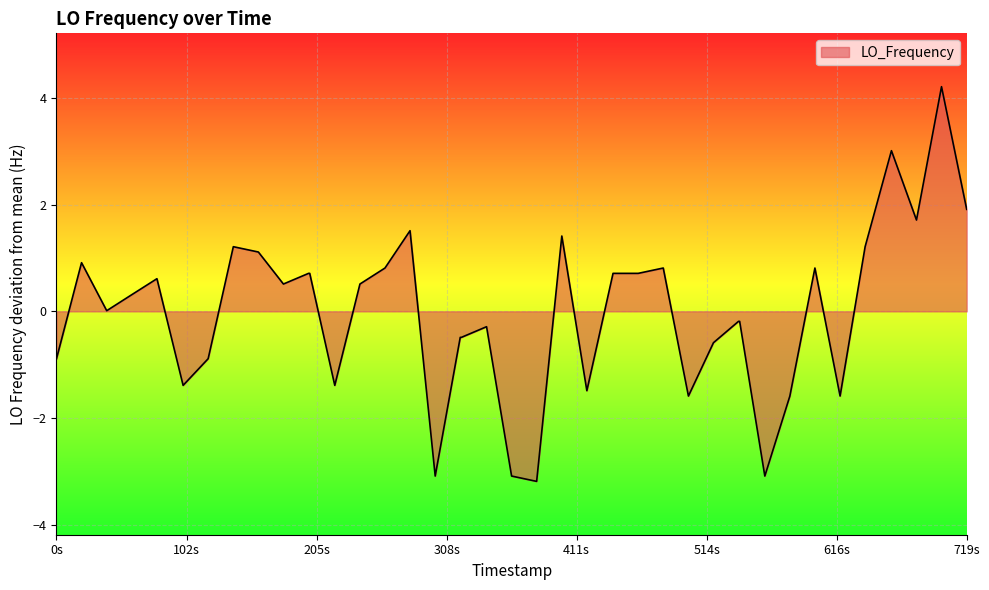

How many lines are shown in the chart?

1